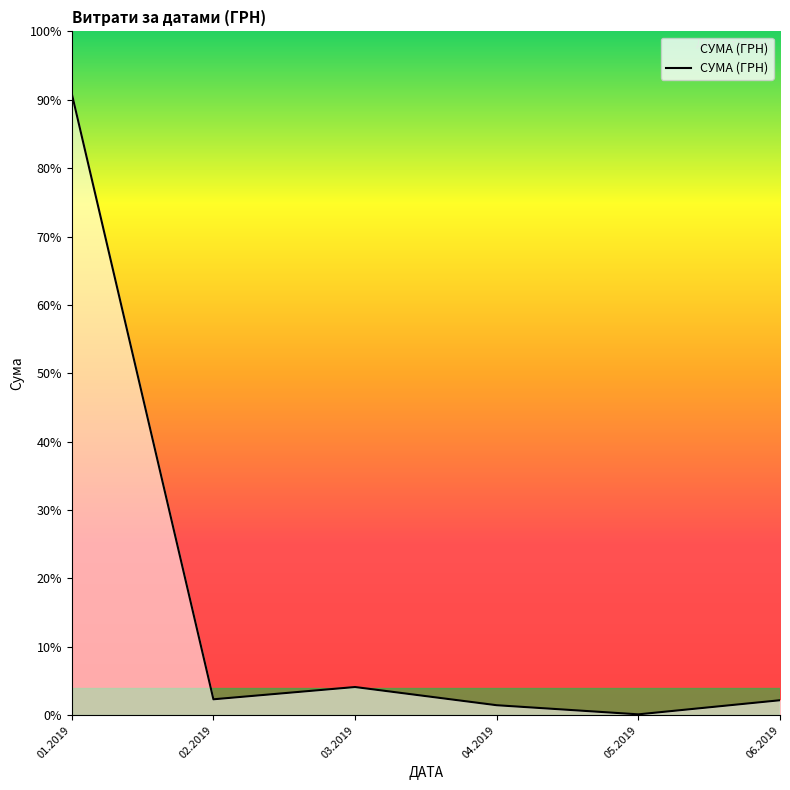

Rank the categories by value from lowest to highest.

05.2019, 04.2019, 06.2019, 02.2019, 03.2019, 01.2019